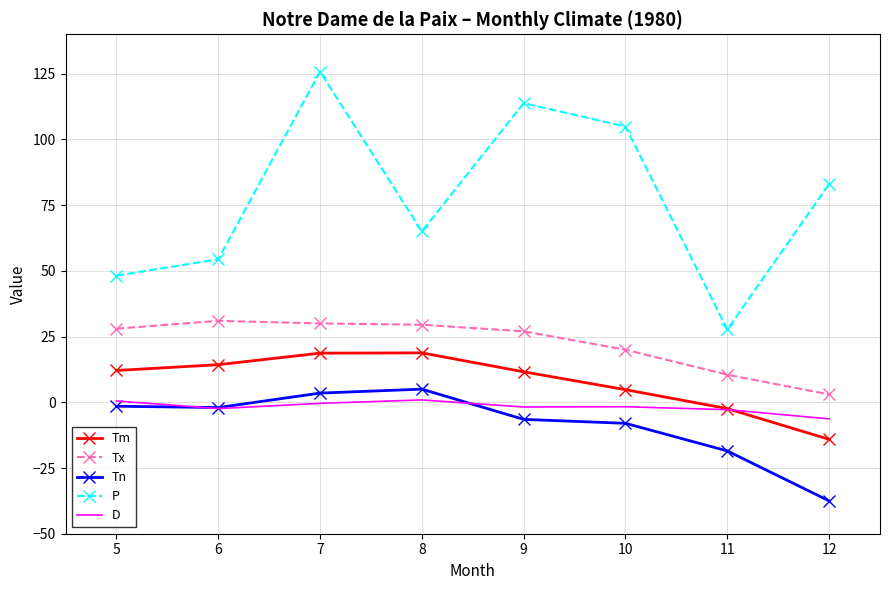

The D series shows -1.8 at 9. True or false?

True